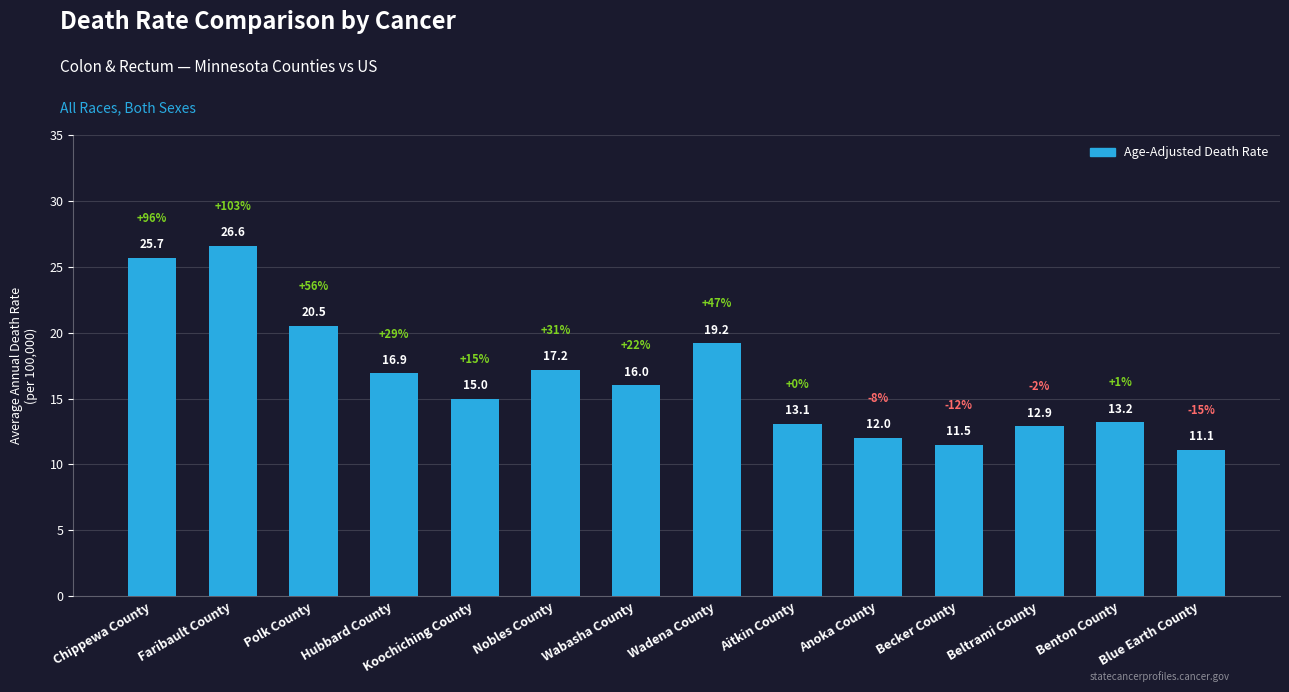

Approximately how many times larger is the value at Polk County compared to Nobles County?

1.2